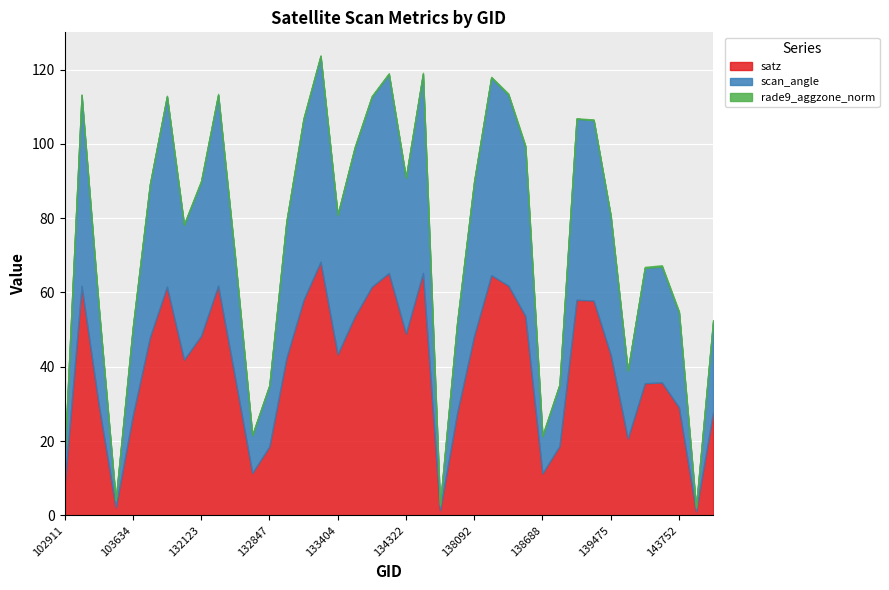

True or false: rade9_aggzone_norm has a value of 0.2 at 132669.

True